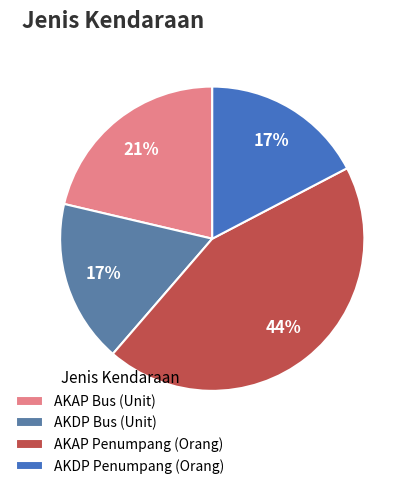

Is there any slice that represents more than half of the pie?

No